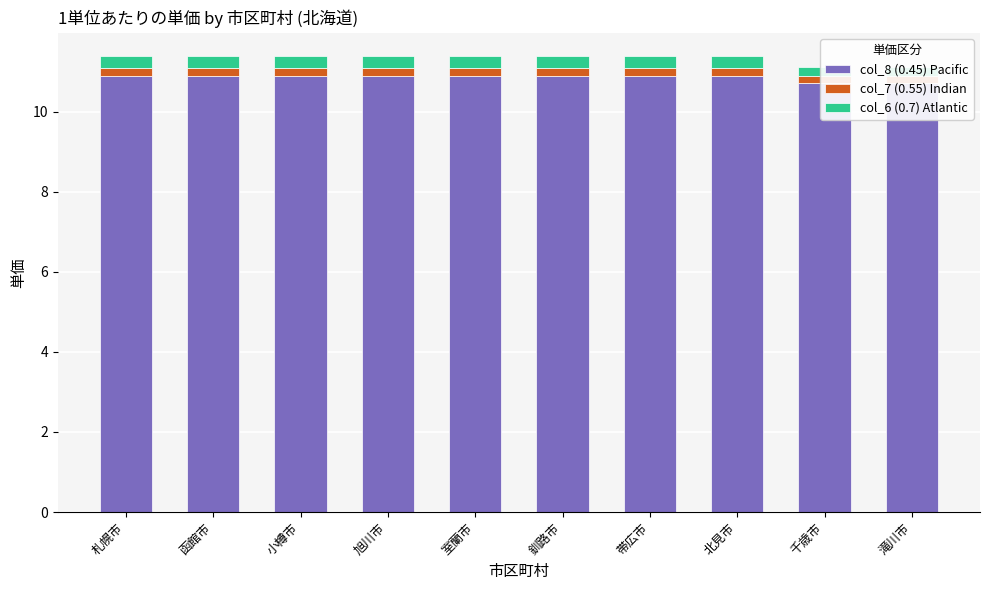

What position from the left is 帯広市?

7